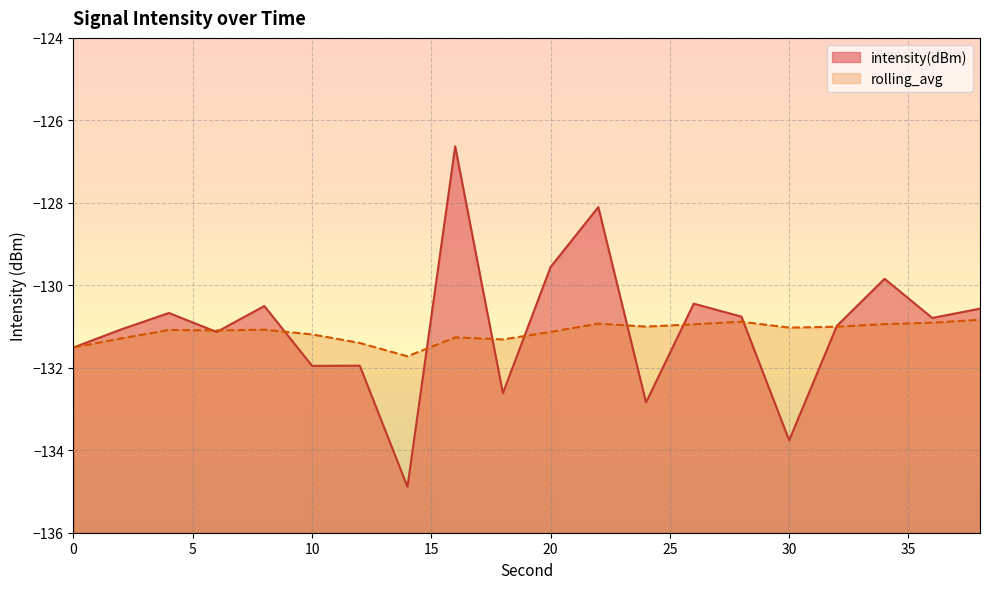

What is the spread (max minus min) of values at 14?

3.2